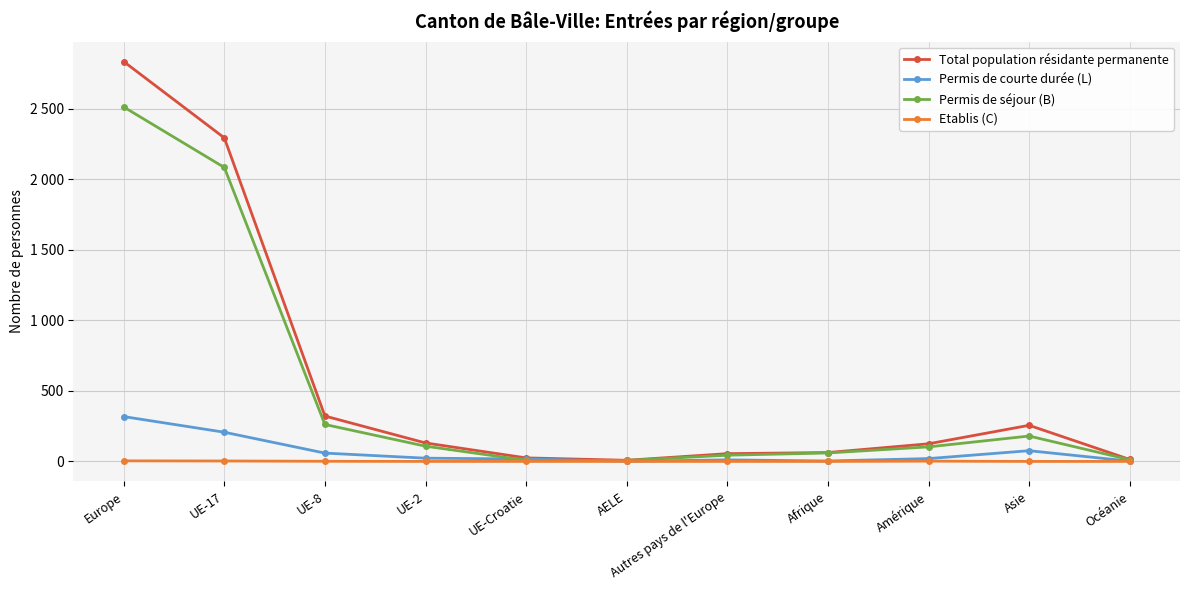

Rank the series by their maximum value, from lowest to highest.

Etablis (C), Permis de courte durée (L), Permis de séjour (B), Total population résidante permanente